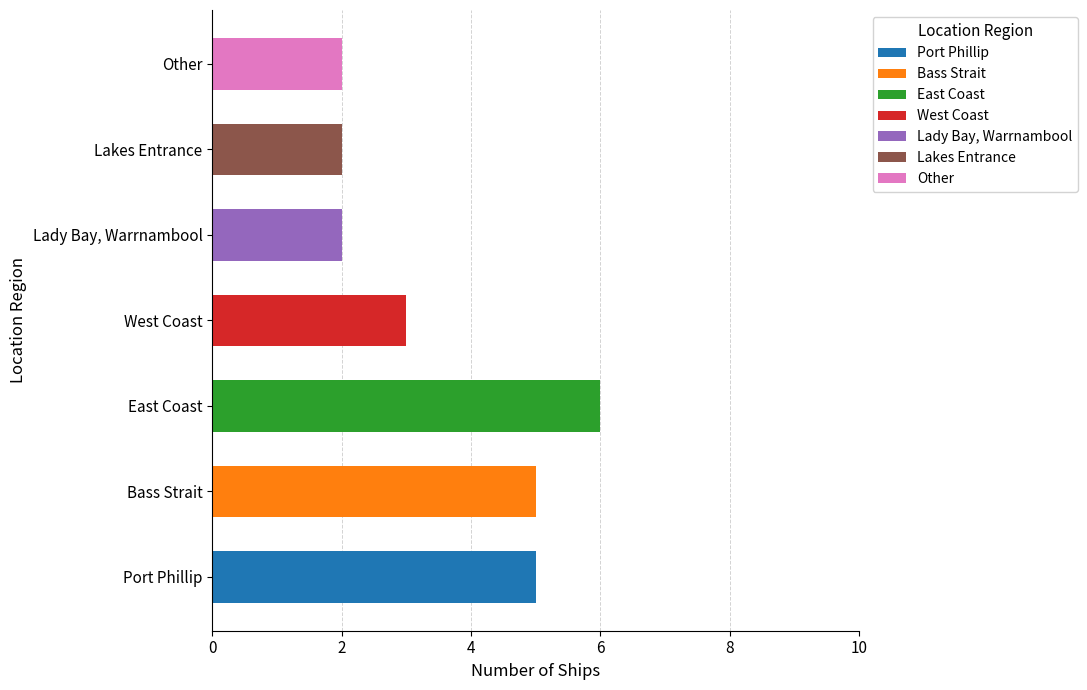

What is the maximum value shown in the chart?

6